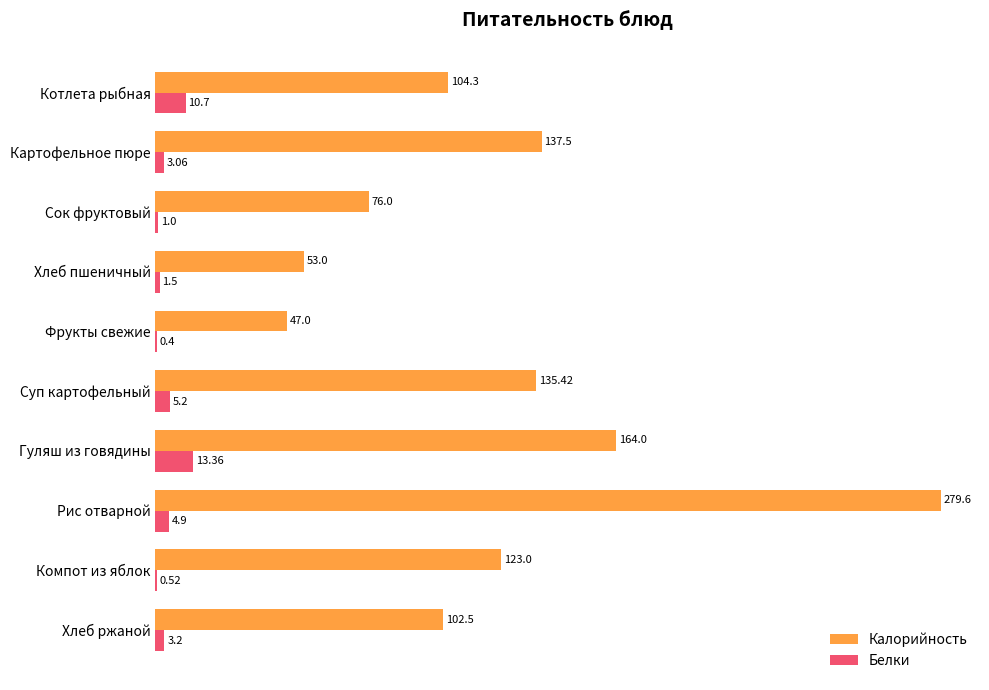

At which category does the chart reach its peak across all series?

Рис отварной